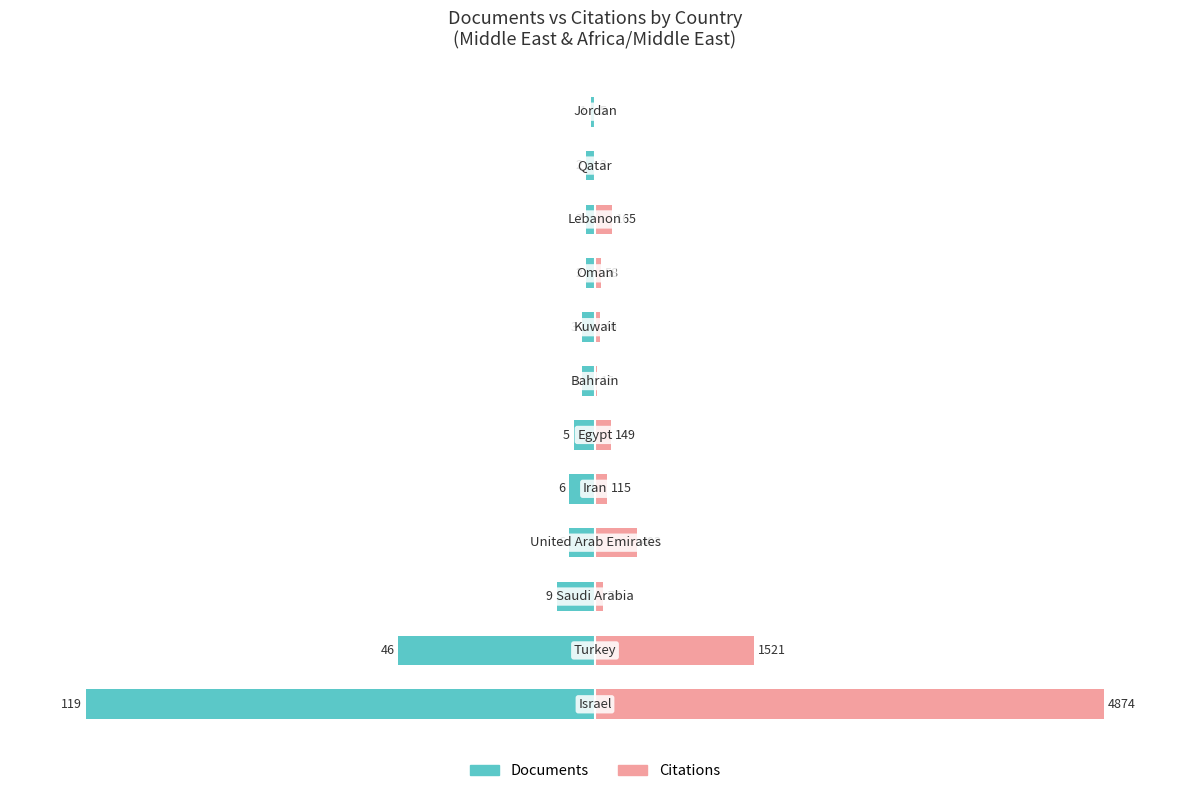

Is it true that Citations equals 4.2 at 100?

False